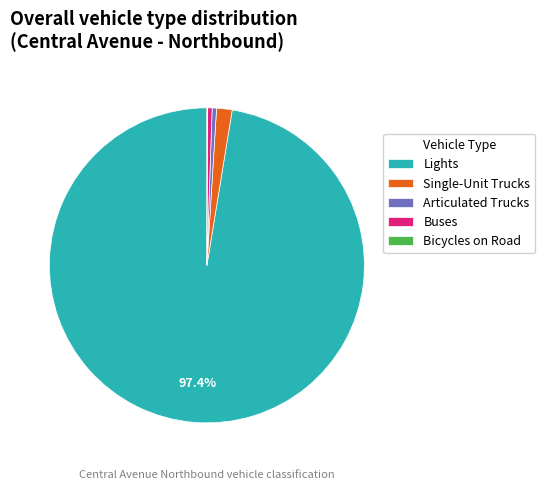

True or false: Lights accounts for 92% of the total.

False